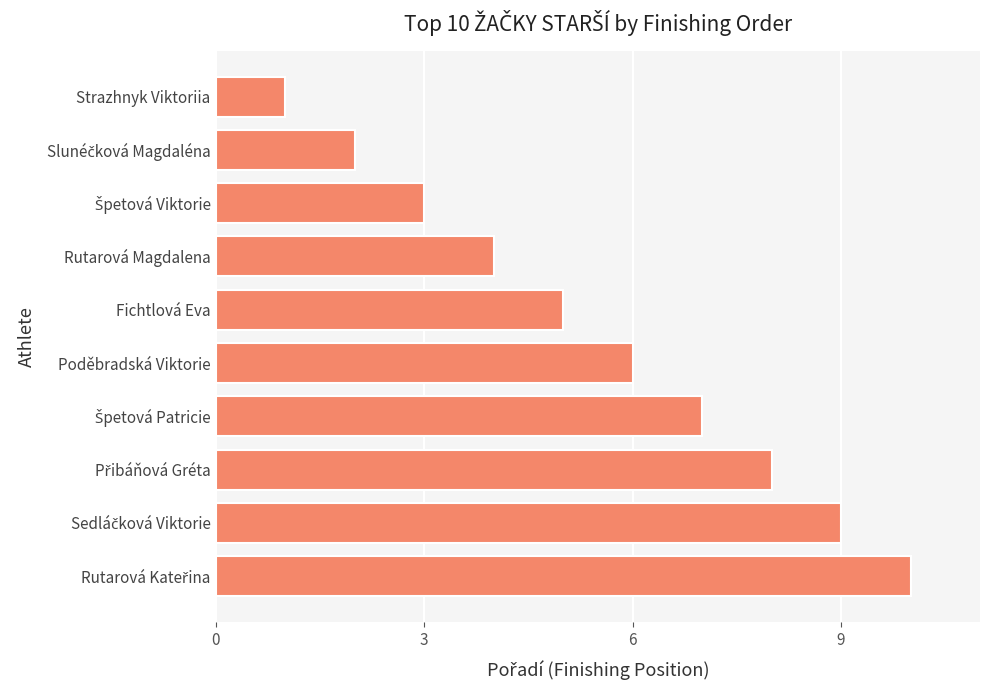

What is the difference between the maximum and minimum values?

9